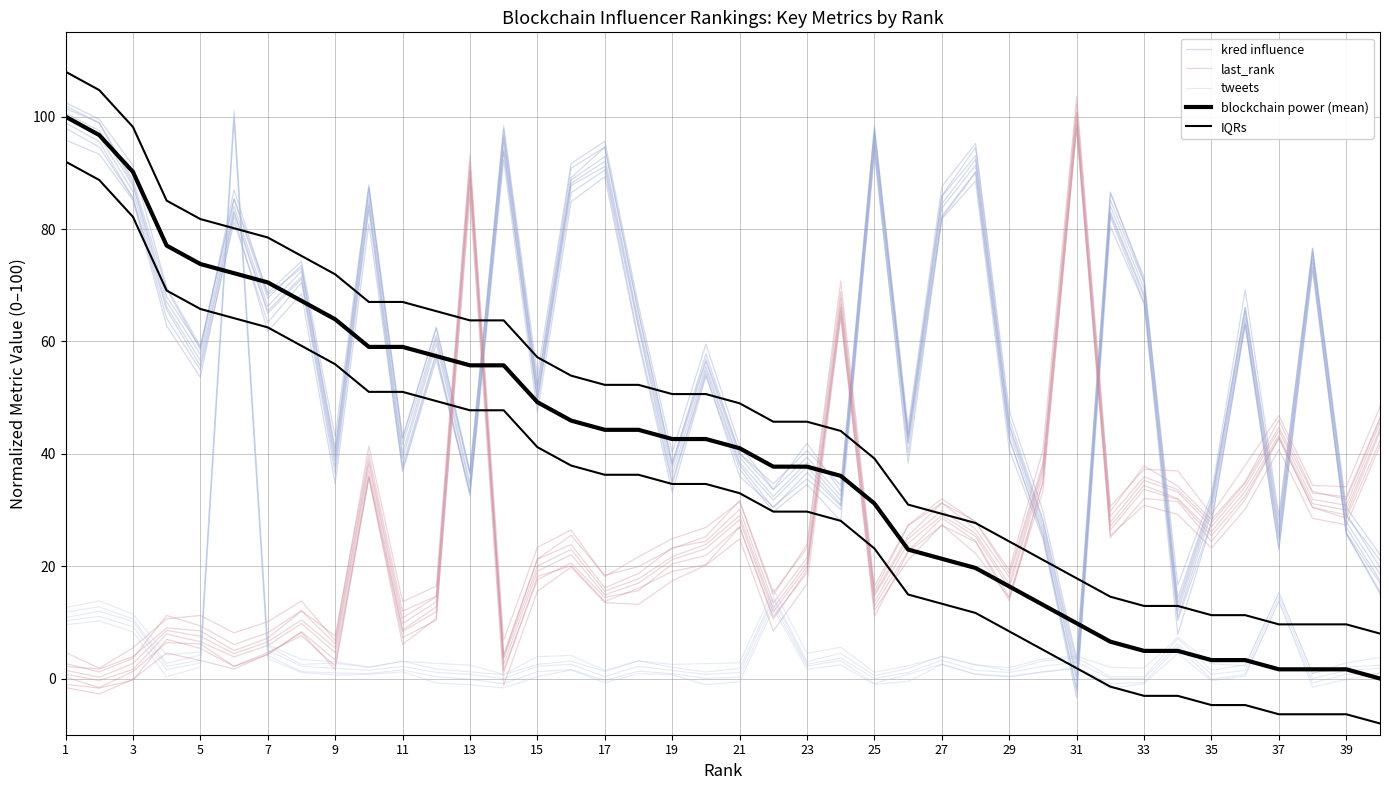

True or false: tweets and last_rank cross at least once.

True